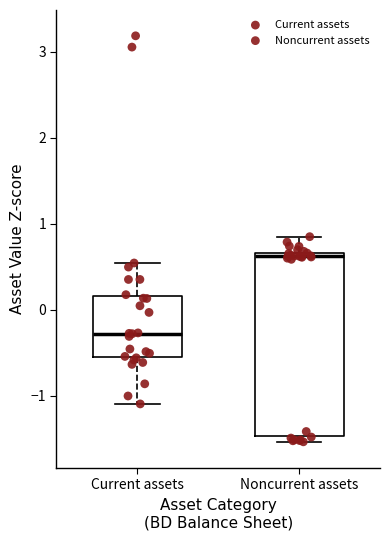

Comparing the boxes themselves (not the whiskers), which one is the tallest?

Noncurrent assets